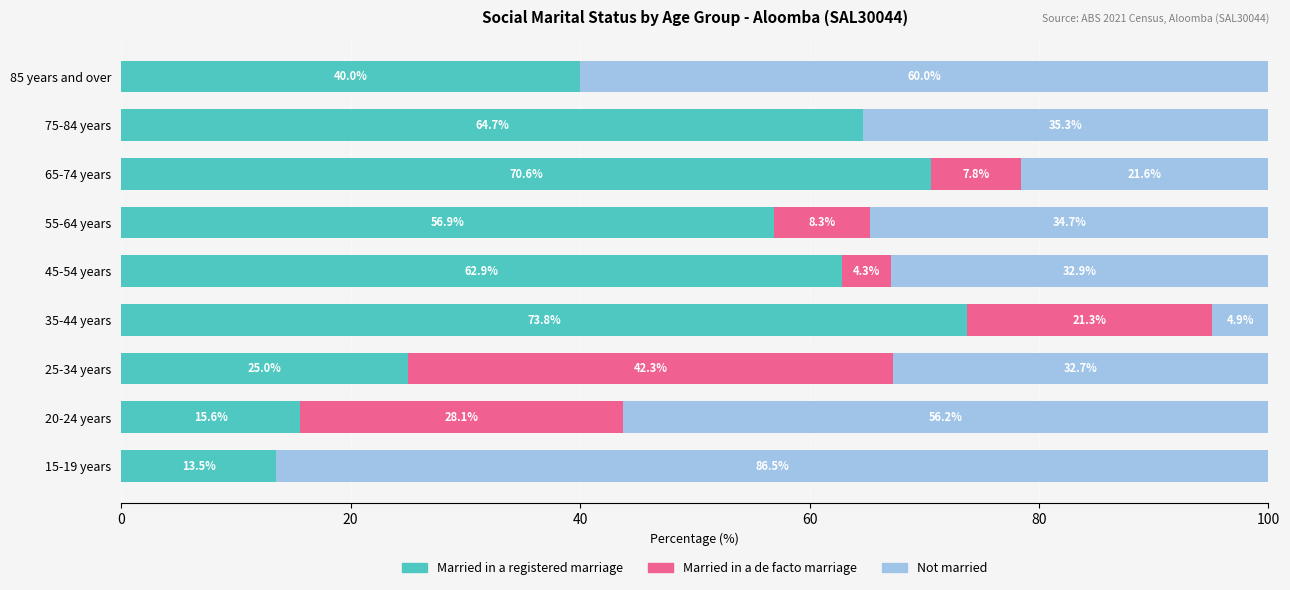

What is the total value across all series at 25-34 years?

100.0